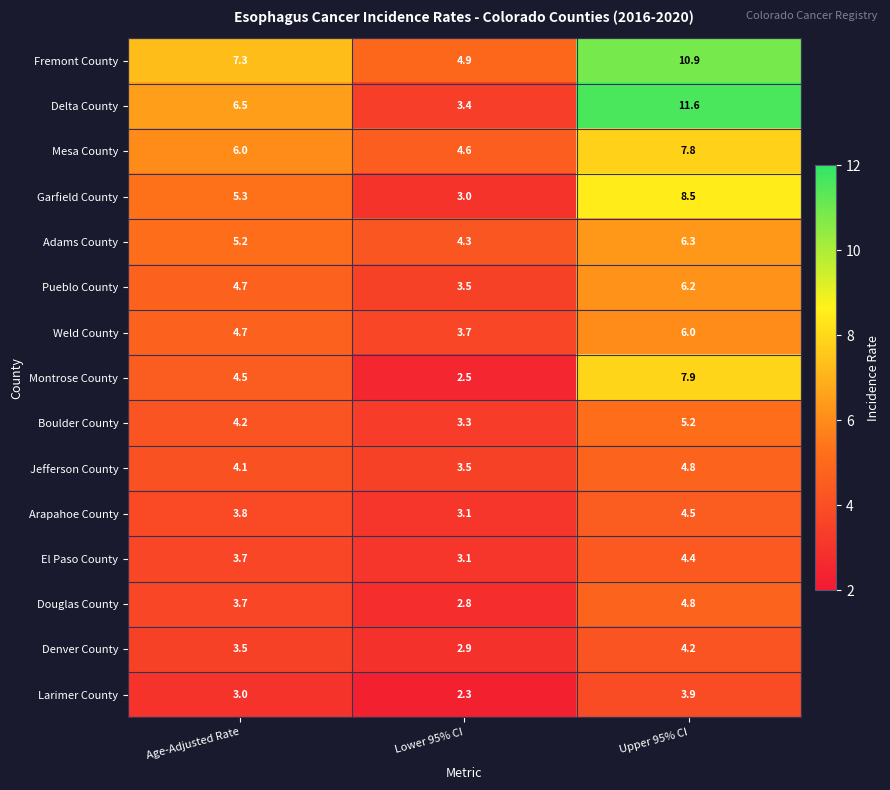

Which label corresponds to the smallest value in the chart?

Lower 95% CI